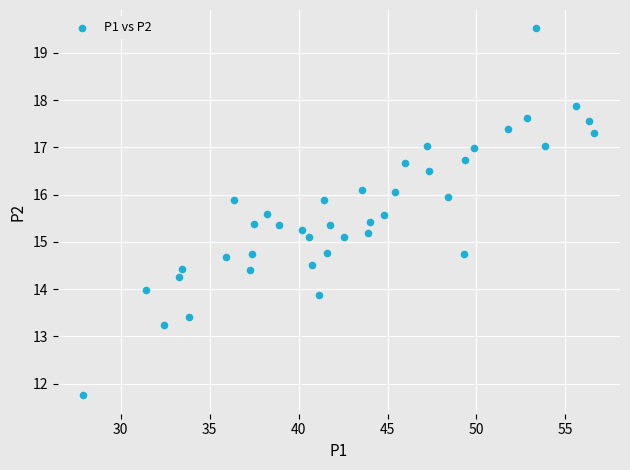

What is the range of X values (max minus min)?

28.7